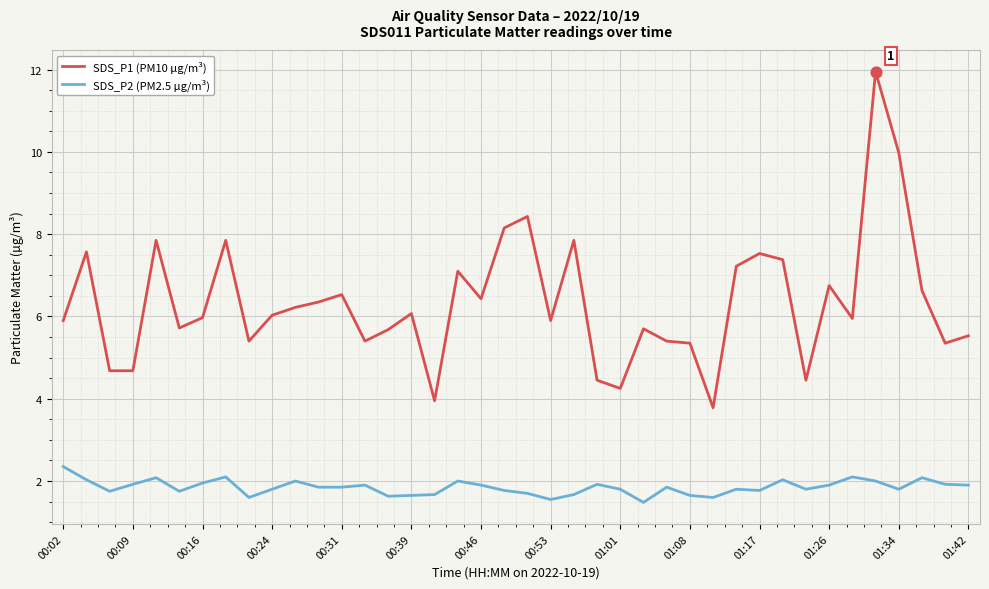

What are all the series names shown in the legend?

SDS_P1 (PM10 µg/m³), SDS_P2 (PM2.5 µg/m³)